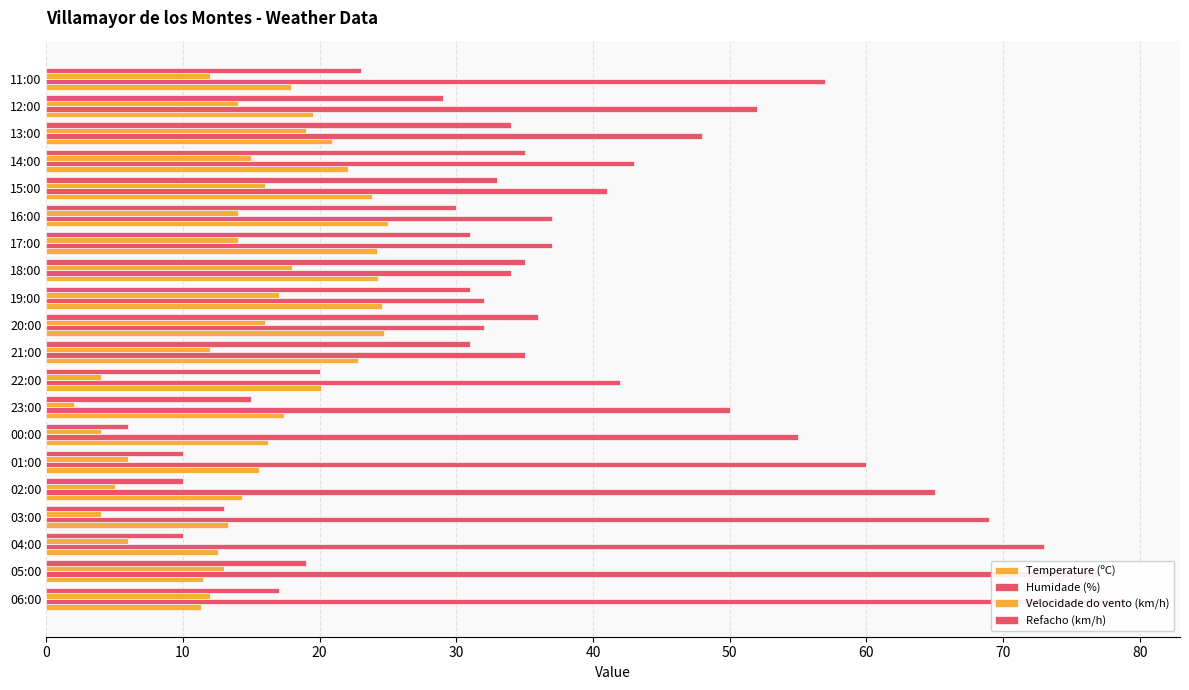

Which series changed the most between 05:00 and 01:00?

Humidade (%)